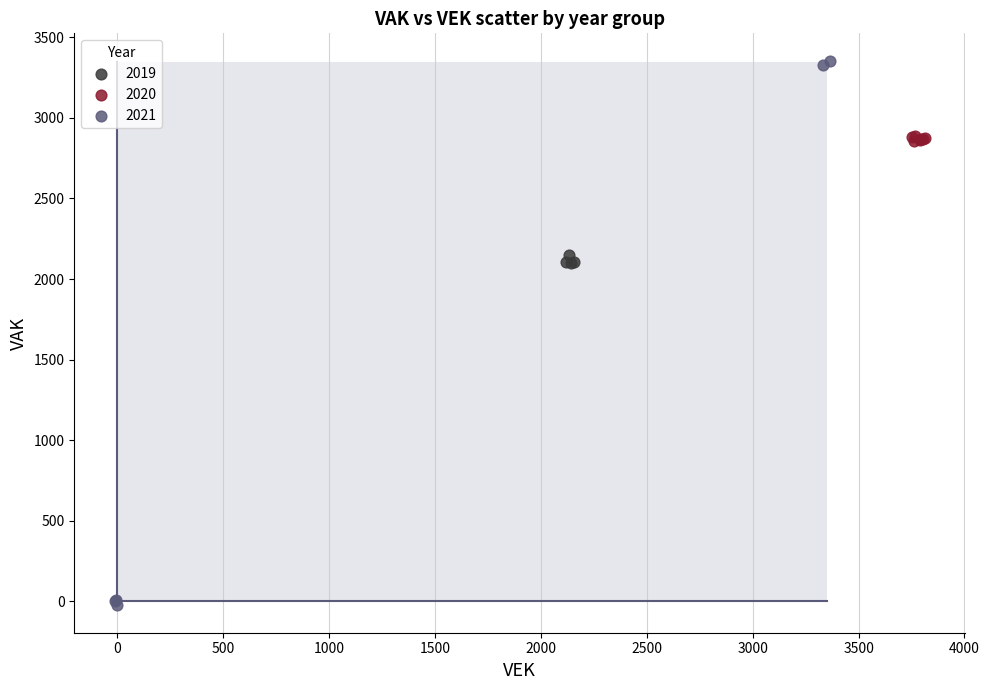

What are all the series names shown in the legend?

2019, 2020, 2021